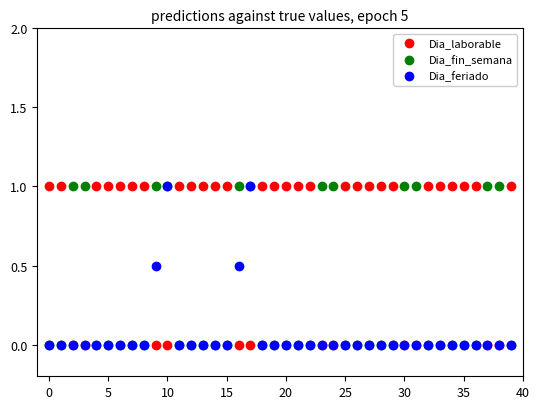

What are all the series names shown in the legend?

Dia_laborable, Dia_fin_semana, Dia_feriado